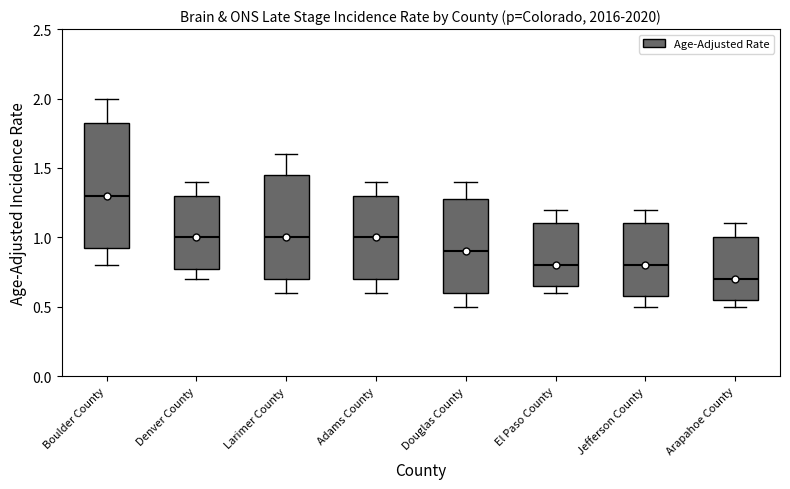

Which box's median line is the highest?

Boulder County